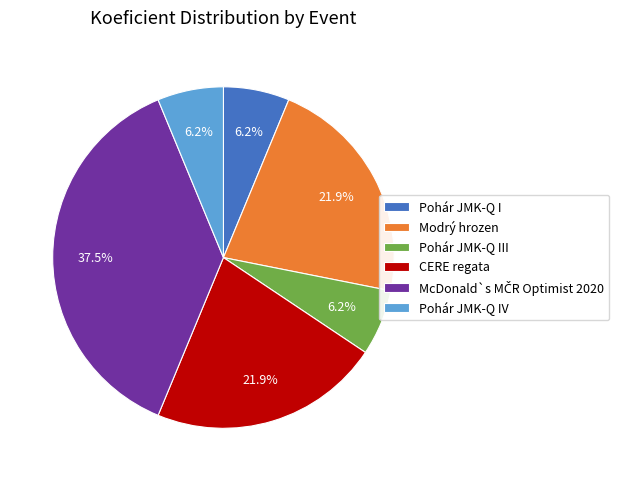

Count the number of slices in the pie.

6